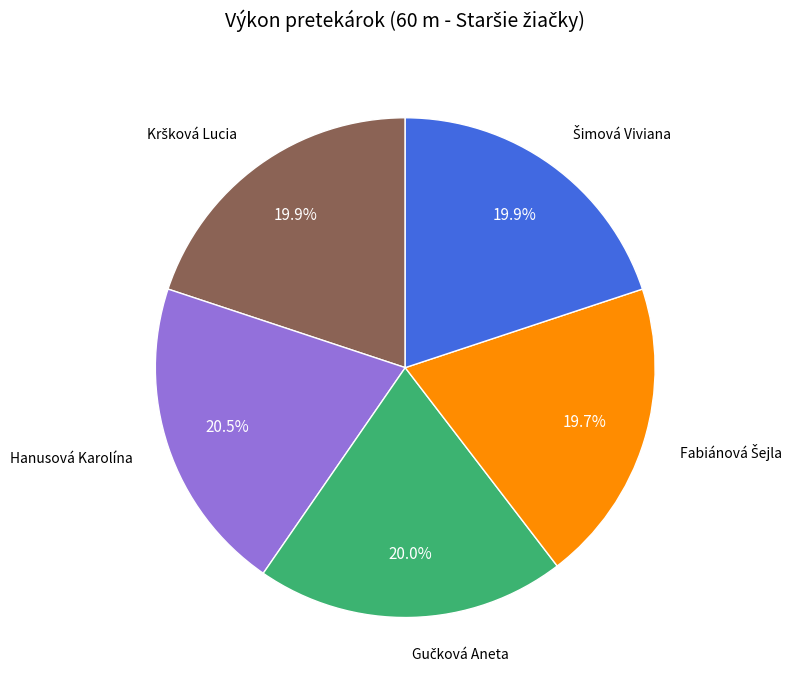

Is there any slice that represents more than half of the pie?

No